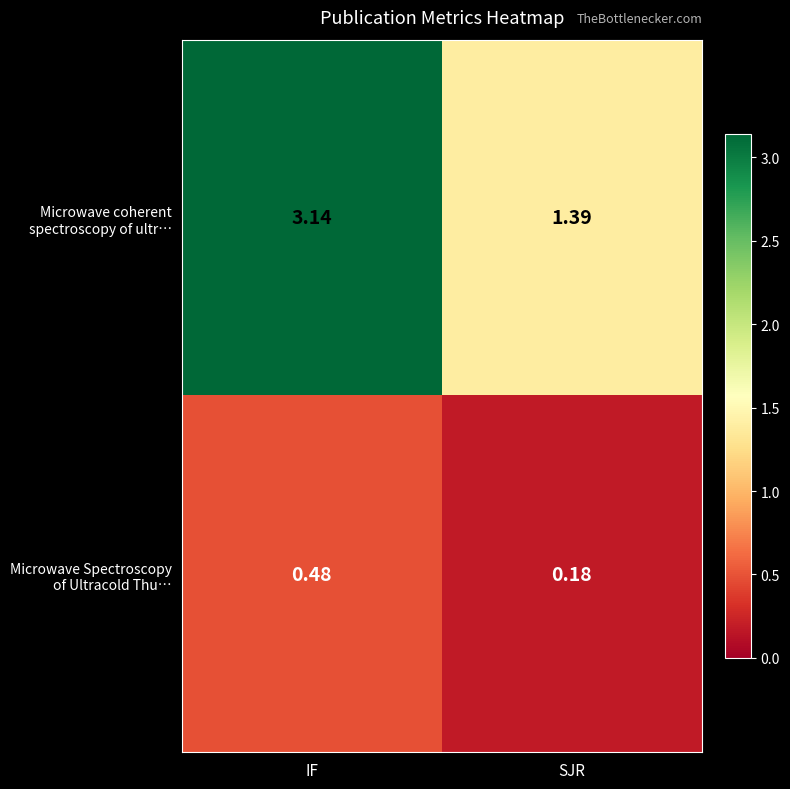

Which label corresponds to the largest value in the chart?

IF